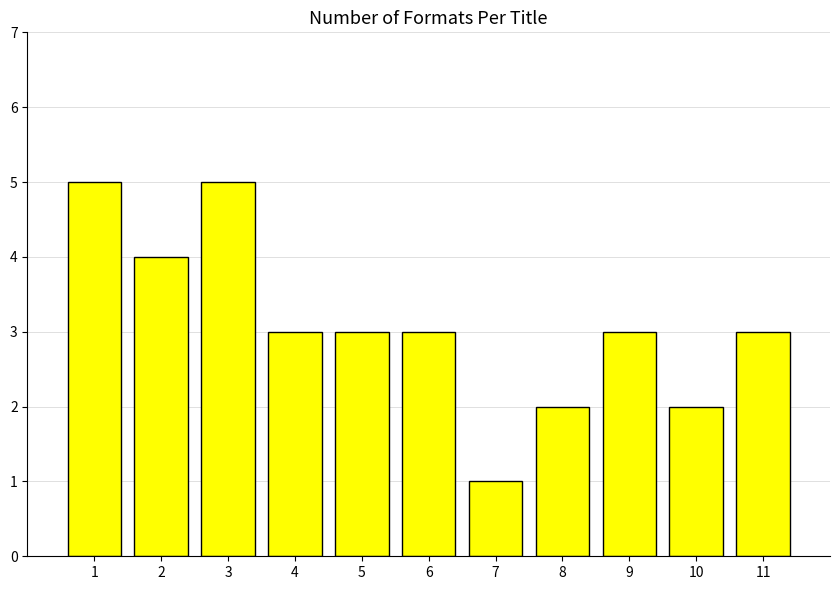

What is the sum of all values?

34